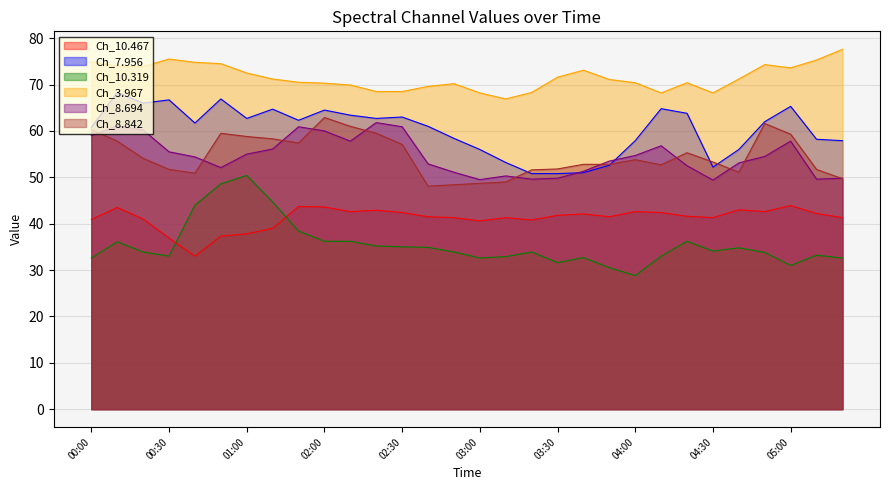

Is it true that 8.694 equals 50.3 at 03:10?

True